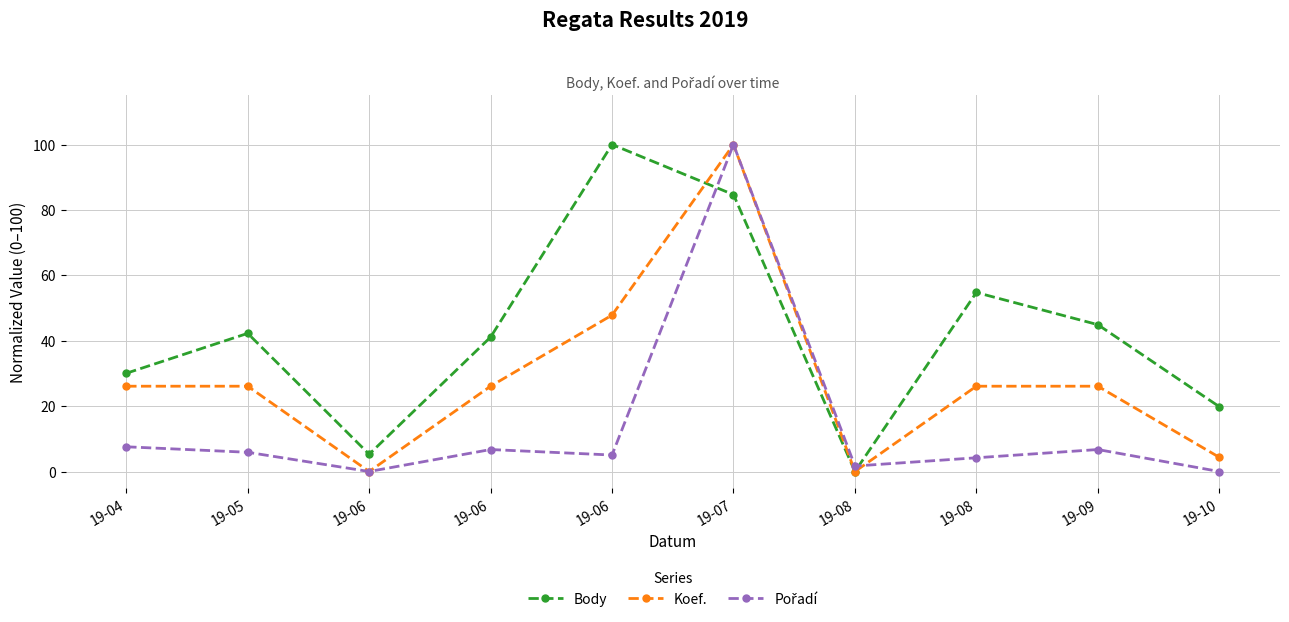

What is the maximum value shown in the chart?

100.0